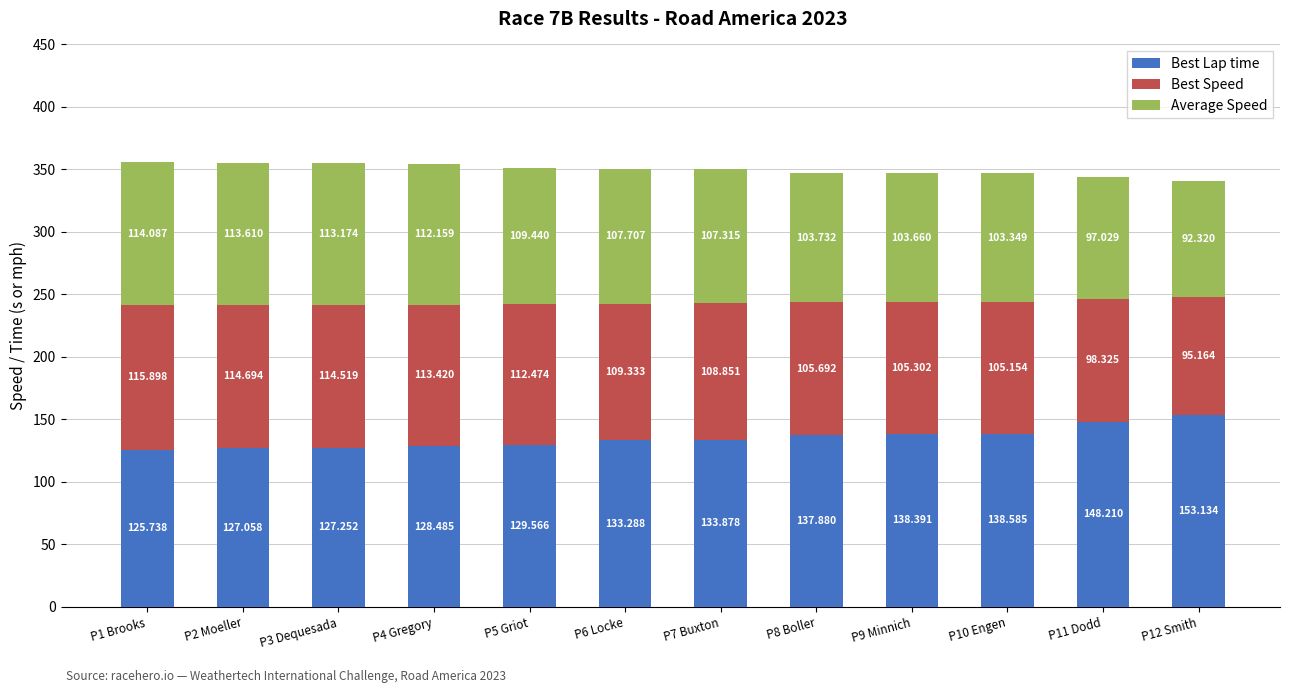

Count the number of categories in the chart.

12